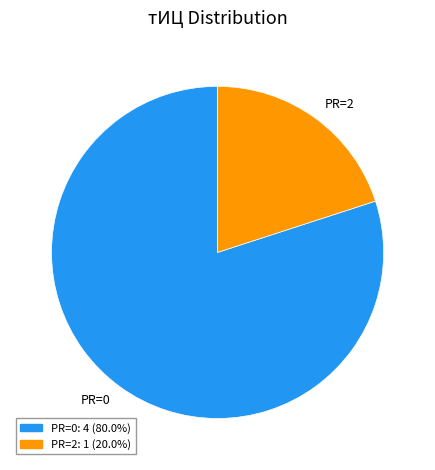

Is the sum of PR=0: 4 (80.0%) and PR=2: 1 (20.0%) greater than half?

Yes